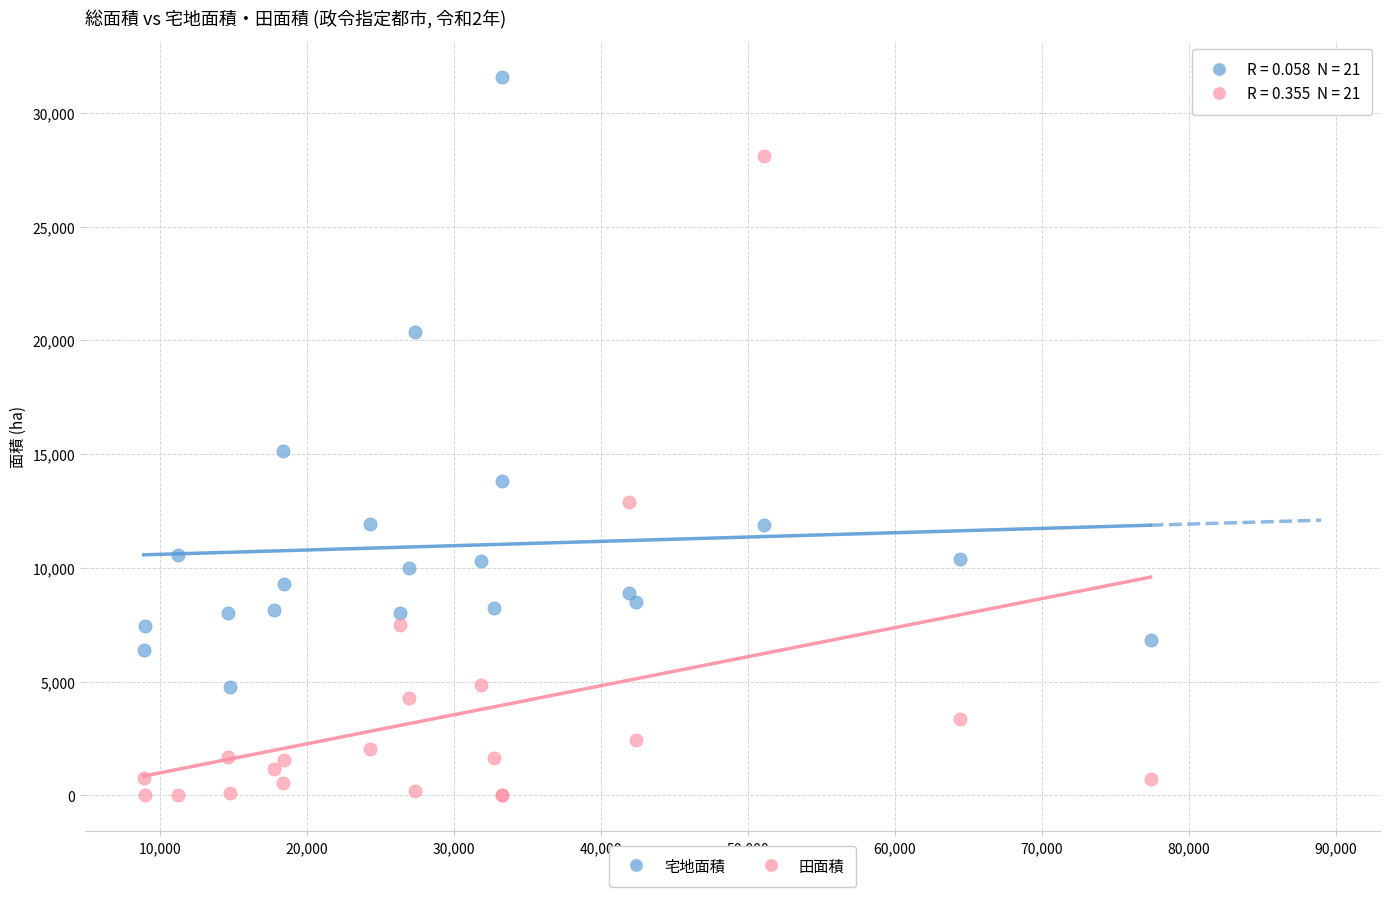

Which series reaches the minimum Y coordinate?

田面積